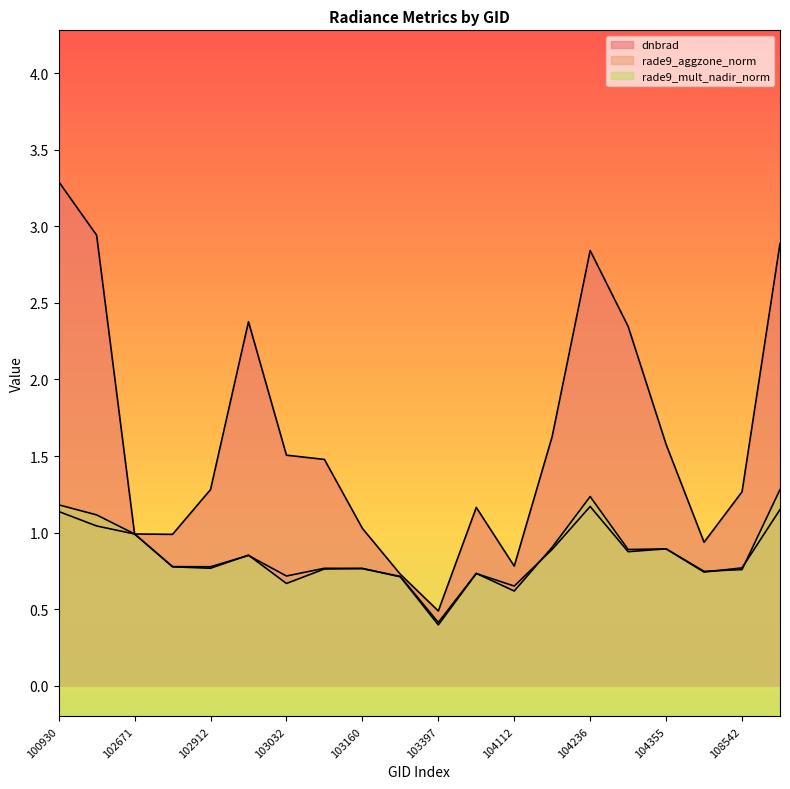

How many intersections are there between rade9_aggzone_norm and rade9_mult_nadir_norm?

9